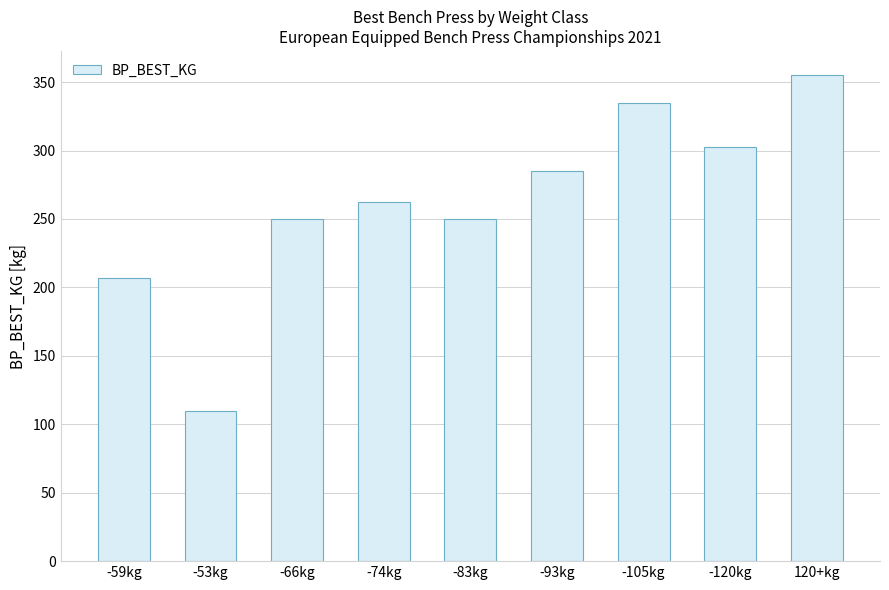

What is the maximum value shown in the chart?

355.0